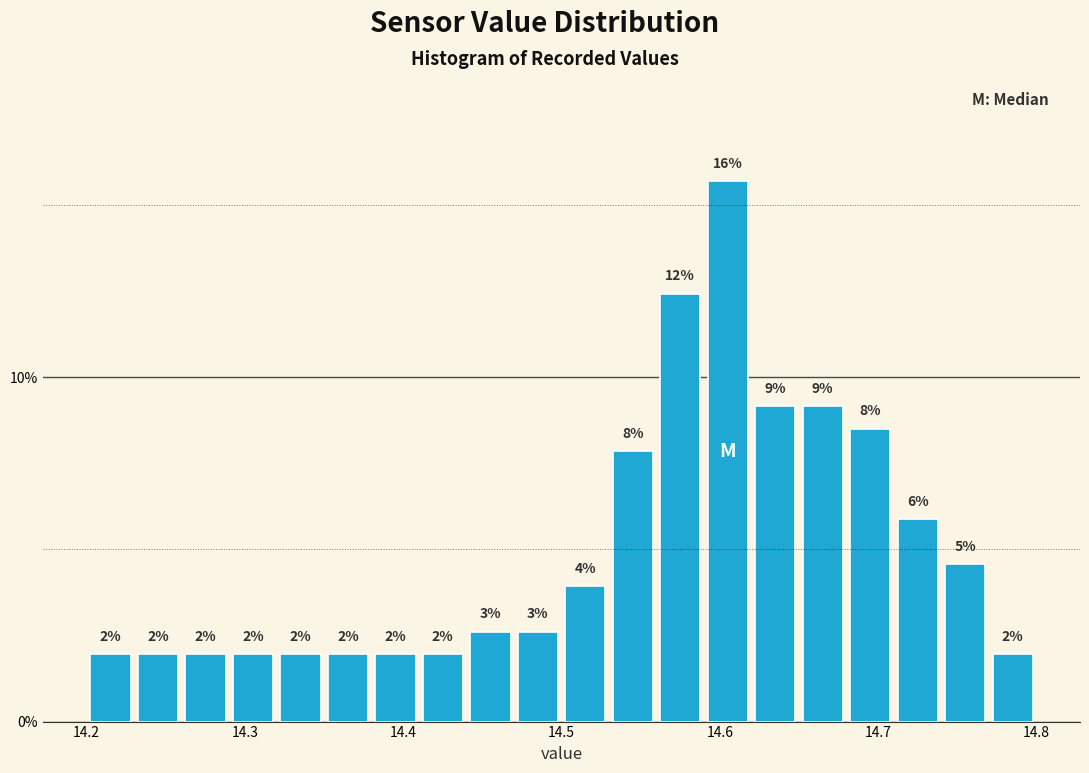

Read against the x-axis, roughly where is the centre of the tallest bar?

14.61